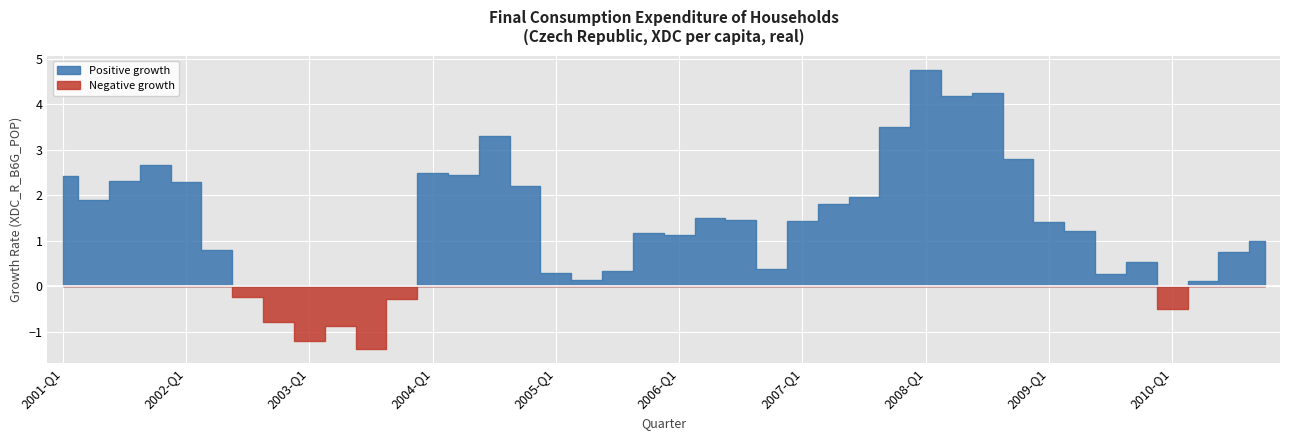

How many lines are shown in the chart?

1